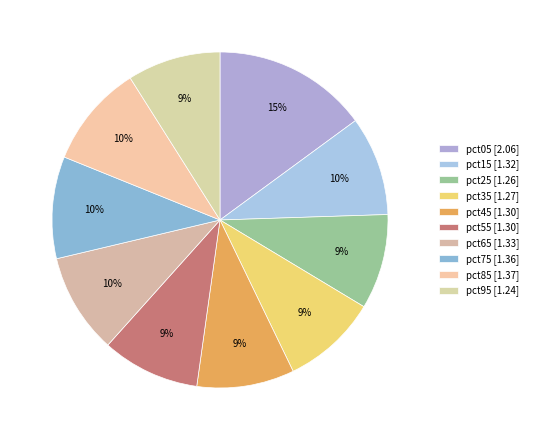

To the nearest percent, what portion does pct35 represent?

9%